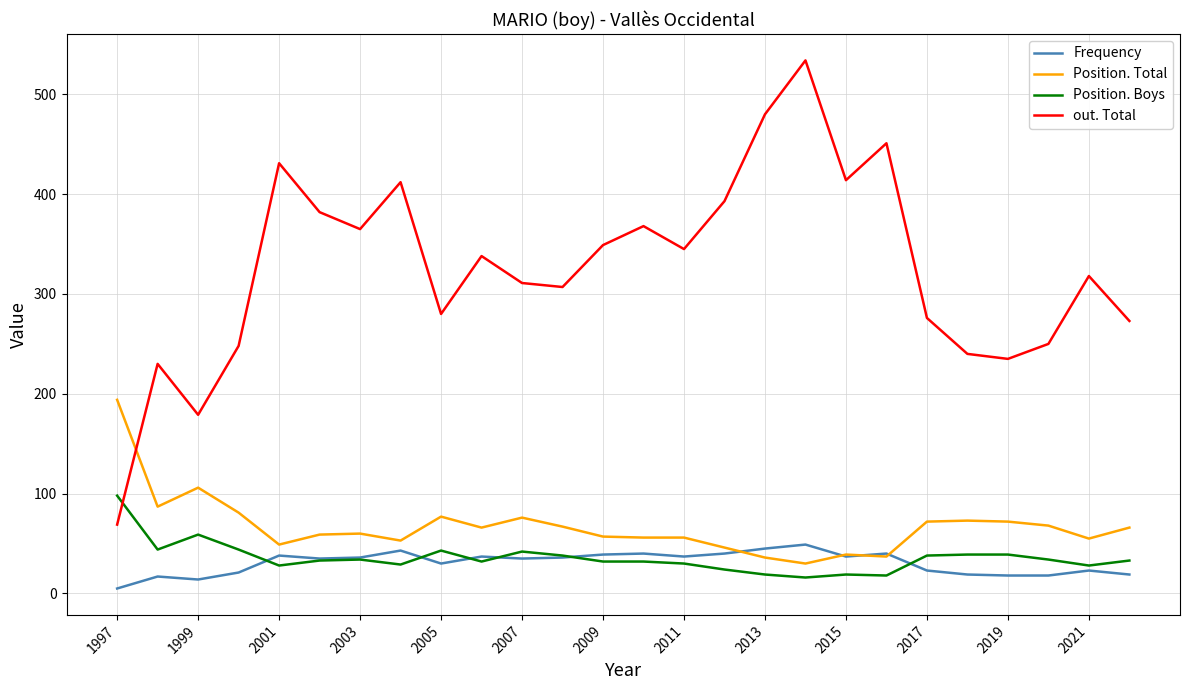

True or false: Frequency and out. Total intersect in this chart.

False